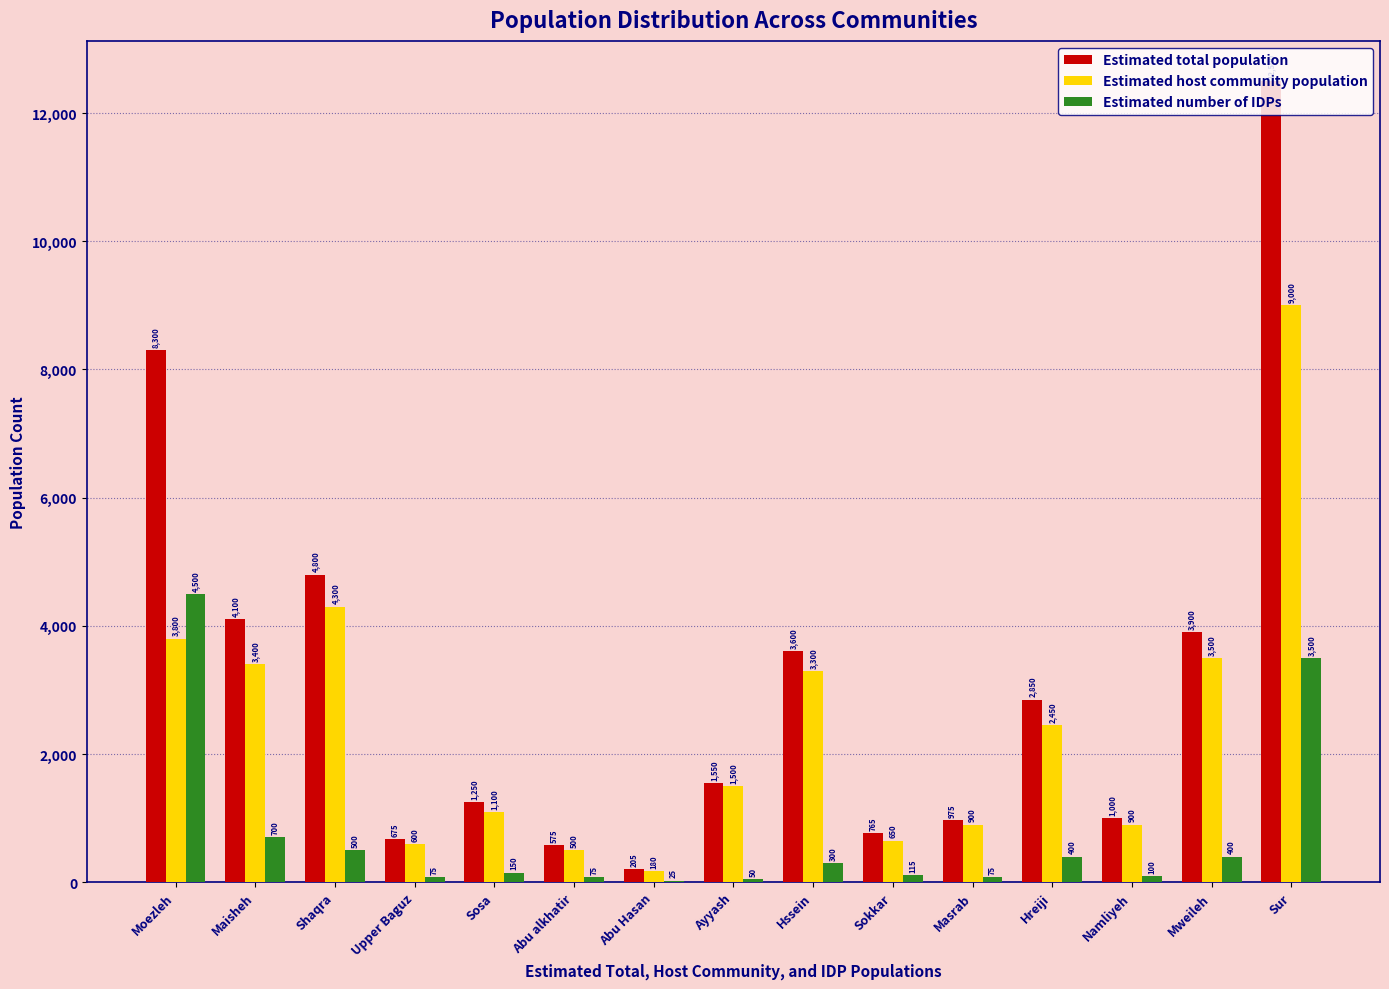

Between Upper Baguz and Hssein, which series saw the biggest shift?

Estimated total population